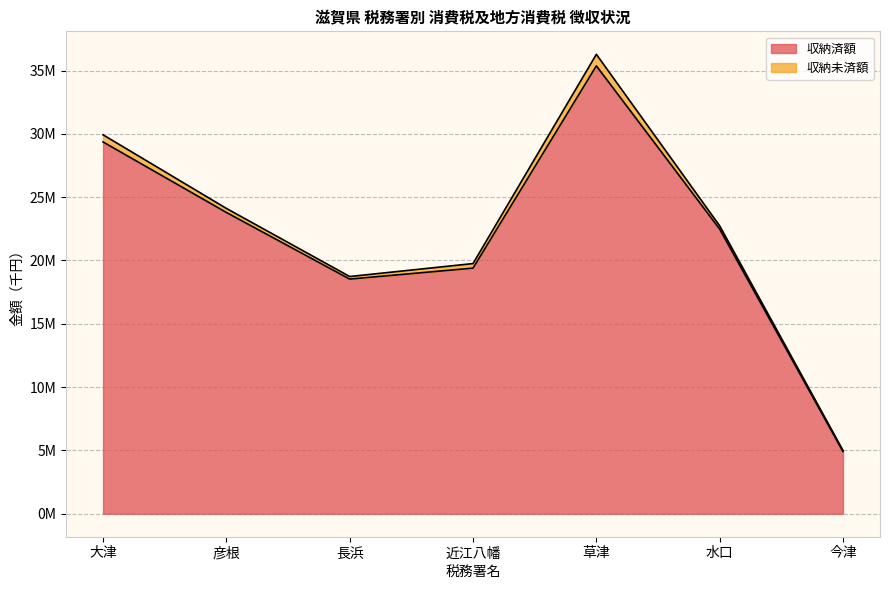

List the labels in order of value, largest first.

草津, 大津, 彦根, 水口, 近江八幡, 長浜, 今津